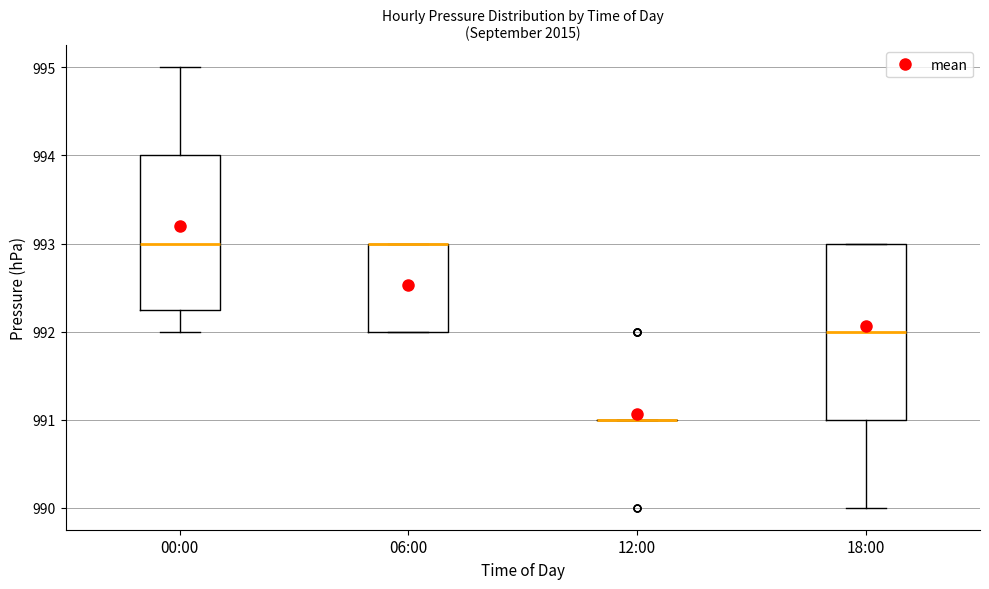

Comparing the boxes themselves (not the whiskers), which one is the tallest?

18:00